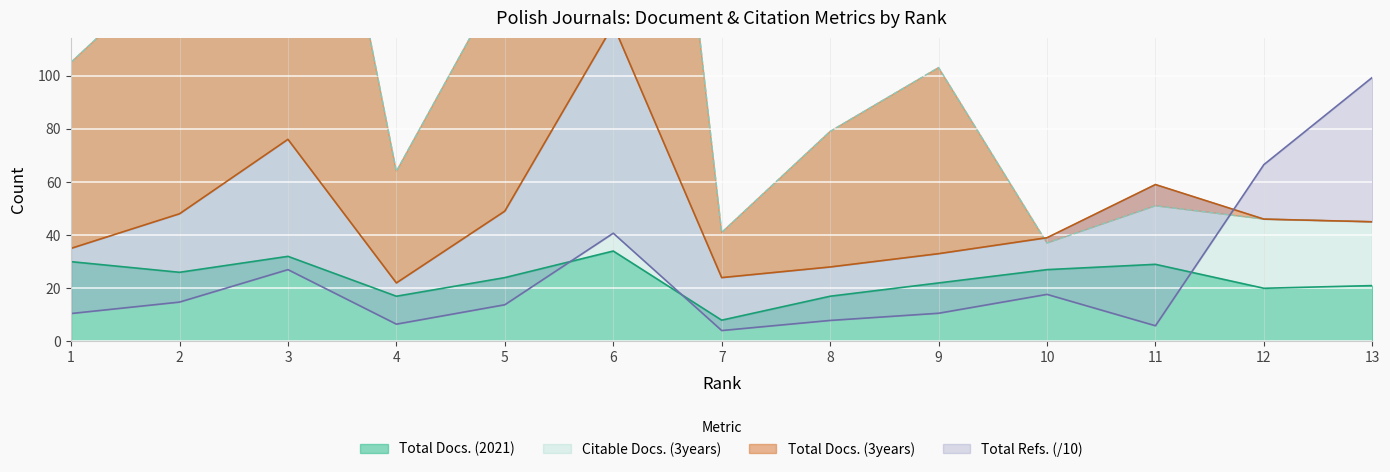

Which series changed the most between 8 and 11?

Total Docs. (3years)